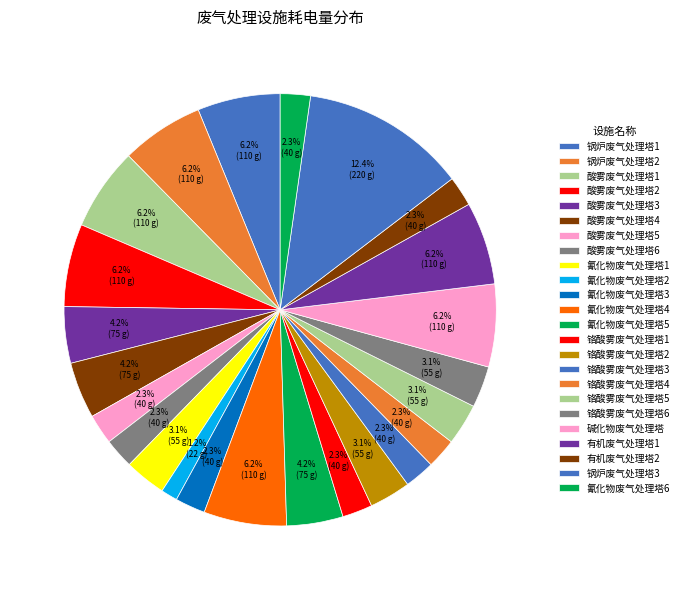

Which category has the smallest portion of the pie?

氰化物废气处理塔2